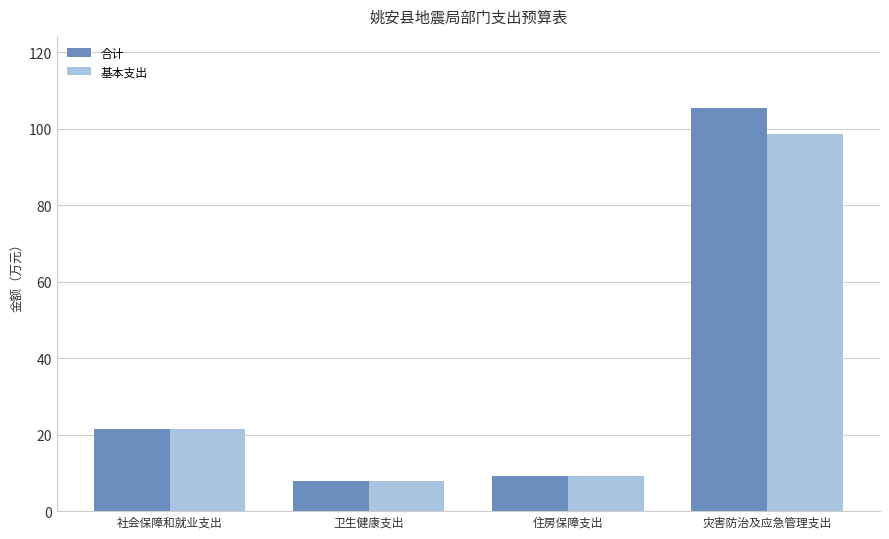

What are all the series names shown in the legend?

合计, 基本支出